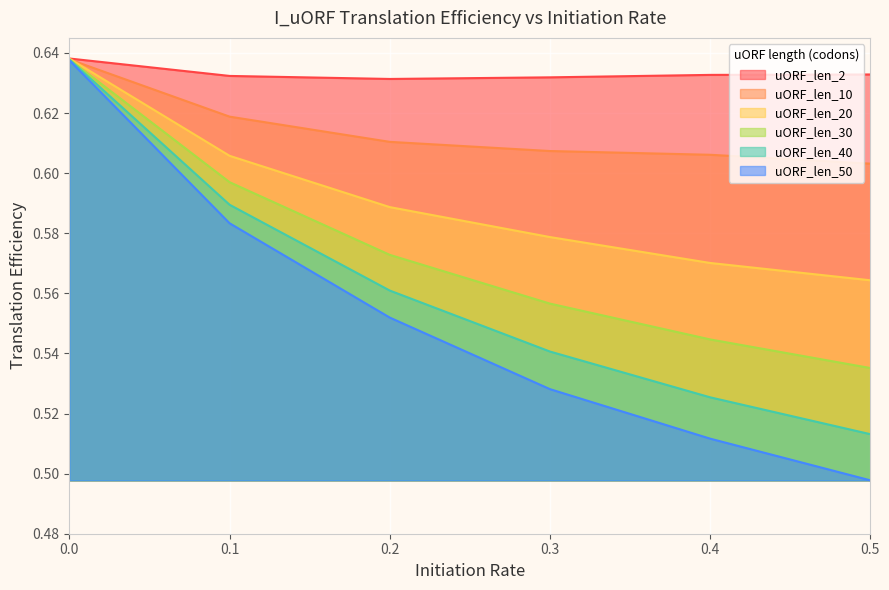

Reading right to left, what are all the values shown in this chart?

uORF_len_2: 0.5=0.6	0.4=0.6	0.3=0.6	0.2=0.6	0.1=0.6	0.0=0.6
uORF_len_10: 0.5=0.6	0.4=0.6	0.3=0.6	0.2=0.6	0.1=0.6	0.0=0.6
uORF_len_20: 0.5=0.6	0.4=0.6	0.3=0.6	0.2=0.6	0.1=0.6	0.0=0.6
uORF_len_30: 0.5=0.5	0.4=0.5	0.3=0.6	0.2=0.6	0.1=0.6	0.0=0.6
uORF_len_40: 0.5=0.5	0.4=0.5	0.3=0.5	0.2=0.6	0.1=0.6	0.0=0.6
uORF_len_50: 0.5=0.5	0.4=0.5	0.3=0.5	0.2=0.6	0.1=0.6	0.0=0.6